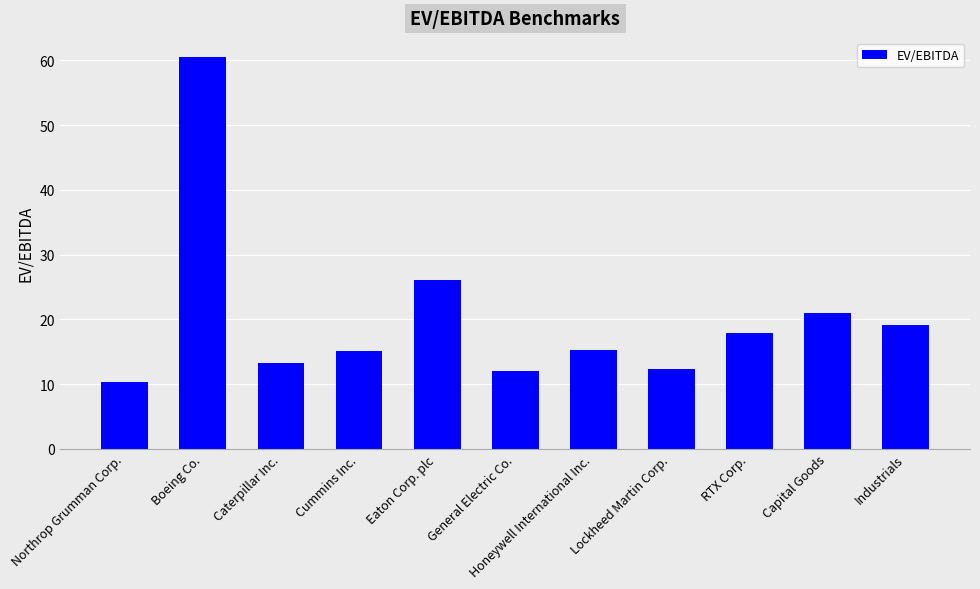

Which label corresponds to the largest value in the chart?

Boeing Co.